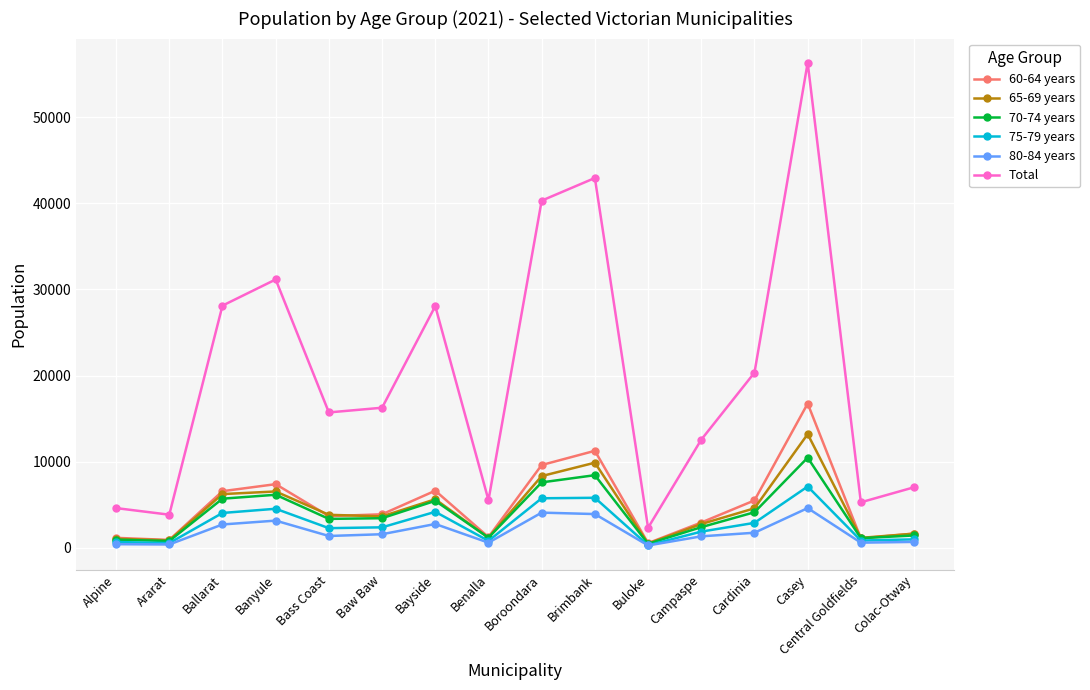

At which category is the sum across all series the highest?

Casey